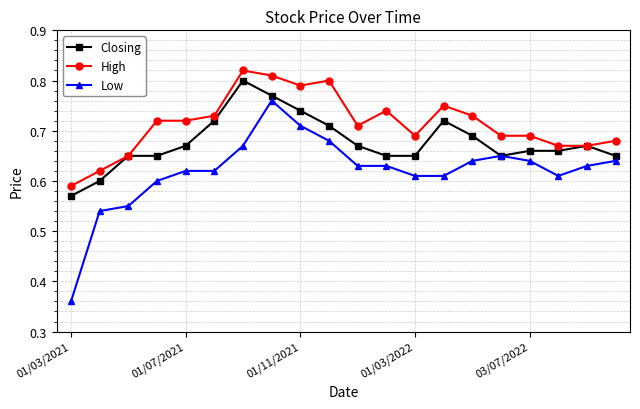

Count the Low values in the range 0 to 1.

20